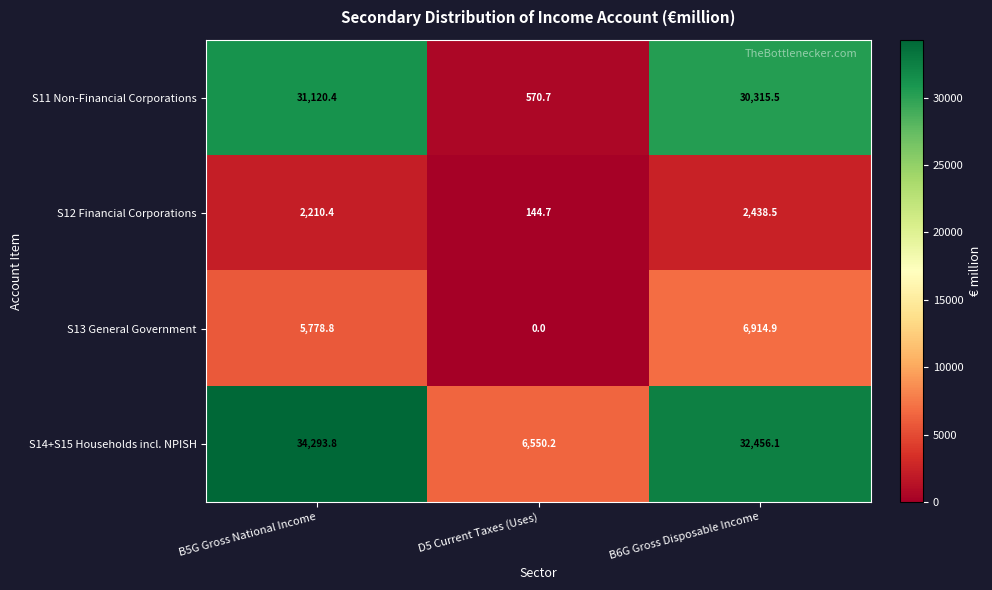

True or false: S12 Financial Corporations has a value of 3940.1 at B6G Gross Disposable Income.

False